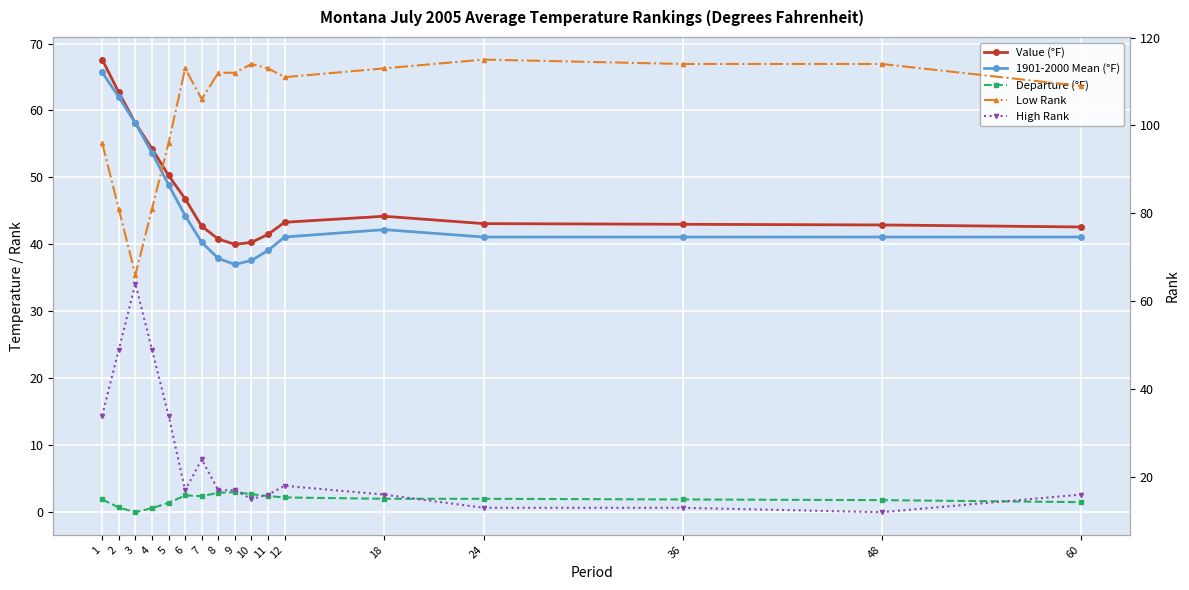

The High Rank series shows 17.0 at 6. True or false?

True